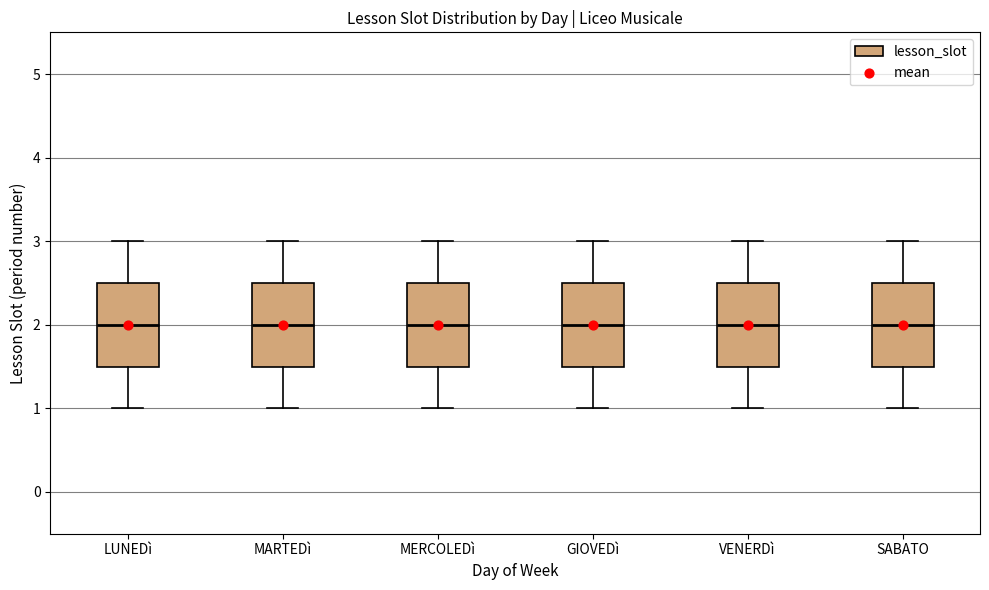

Reading left to right, transcribe this box plot: for each box, give where its median line is, the range the box spans, and where its two whiskers end, as read against the y-axis. The values are not printed on the chart, so give them approximately, as read against the axis.

LUNEDì: median 2.0, box 1.5 to 2.5, whiskers 1.0 to 3.0
MARTEDì: median 2.0, box 1.5 to 2.5, whiskers 1.0 to 3.0
MERCOLEDì: median 2.0, box 1.5 to 2.5, whiskers 1.0 to 3.0
GIOVEDì: median 2.0, box 1.5 to 2.5, whiskers 1.0 to 3.0
VENERDì: median 2.0, box 1.5 to 2.5, whiskers 1.0 to 3.0
SABATO: median 2.0, box 1.5 to 2.5, whiskers 1.0 to 3.0